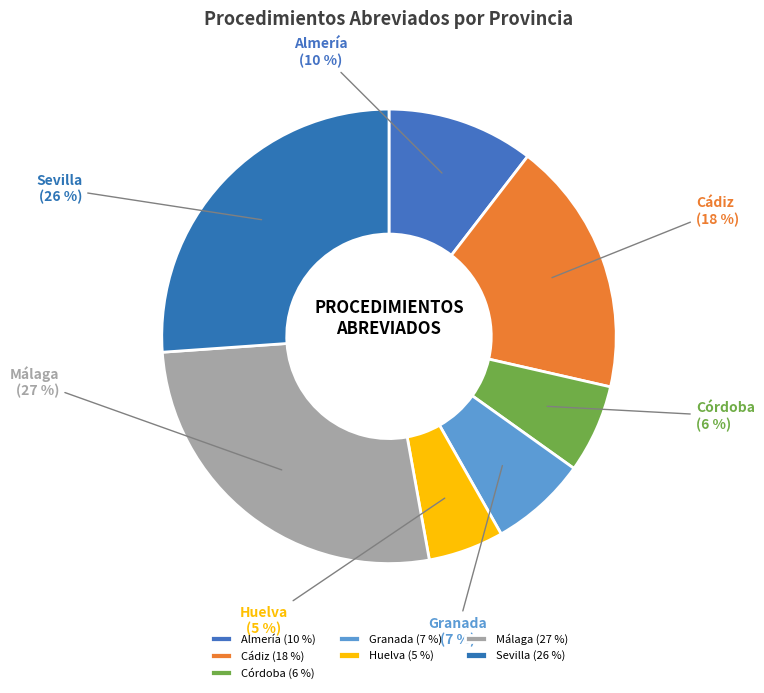

Do Almería and Málaga together represent more than half of the pie?

No